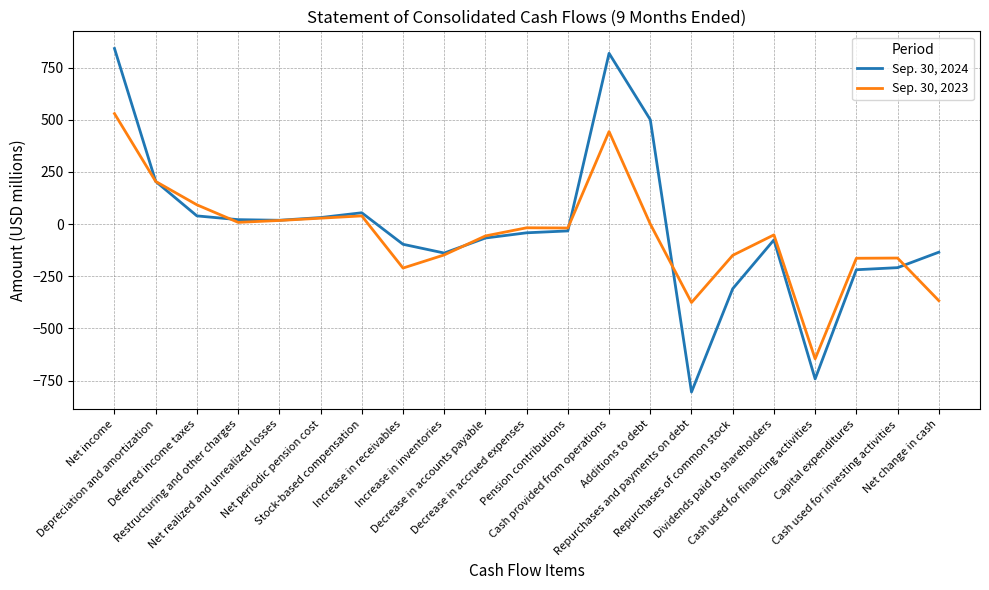

What is the difference between the second highest and second lowest values in the Sep. 30, 2023 series?

819